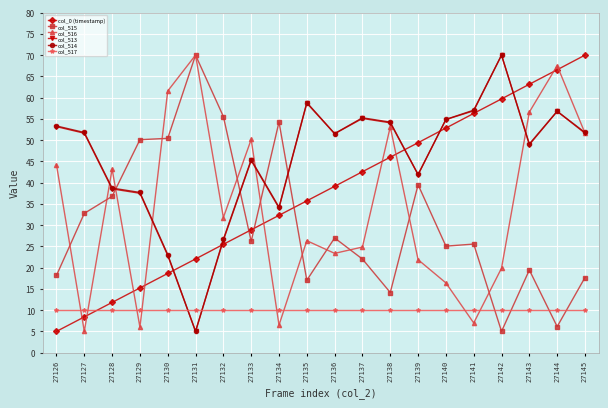

What is the minimum value for col_0 (timestamp)?

5.0